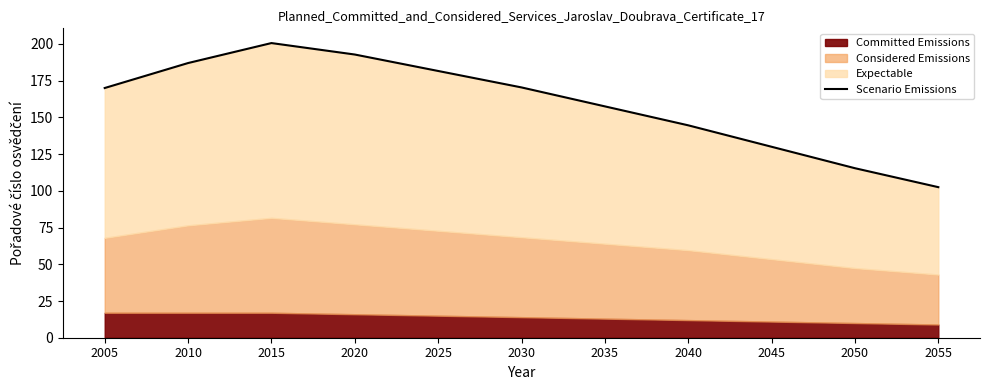

Where does the data first go above 170?

2010